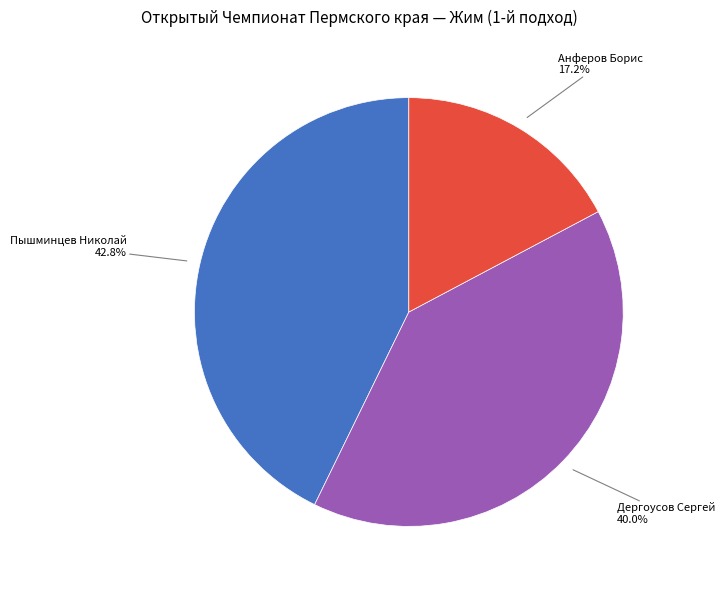

Does any single category account for the majority?

No